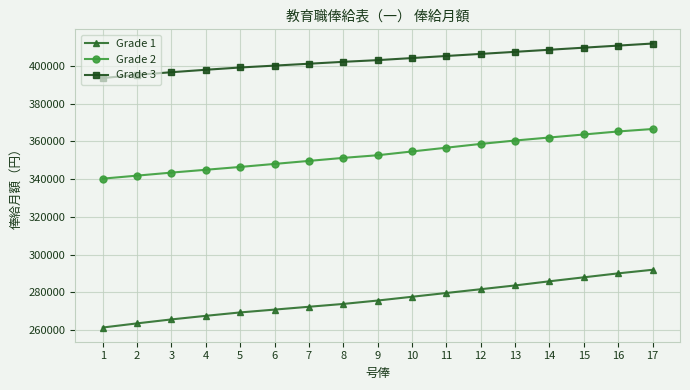

True or false: Grade 3 has a value of 409700 at 15.

True